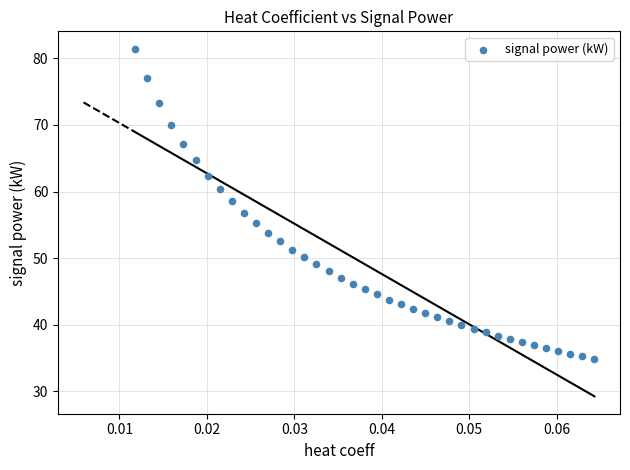

What is the range of Y values (max minus min)?

46.6